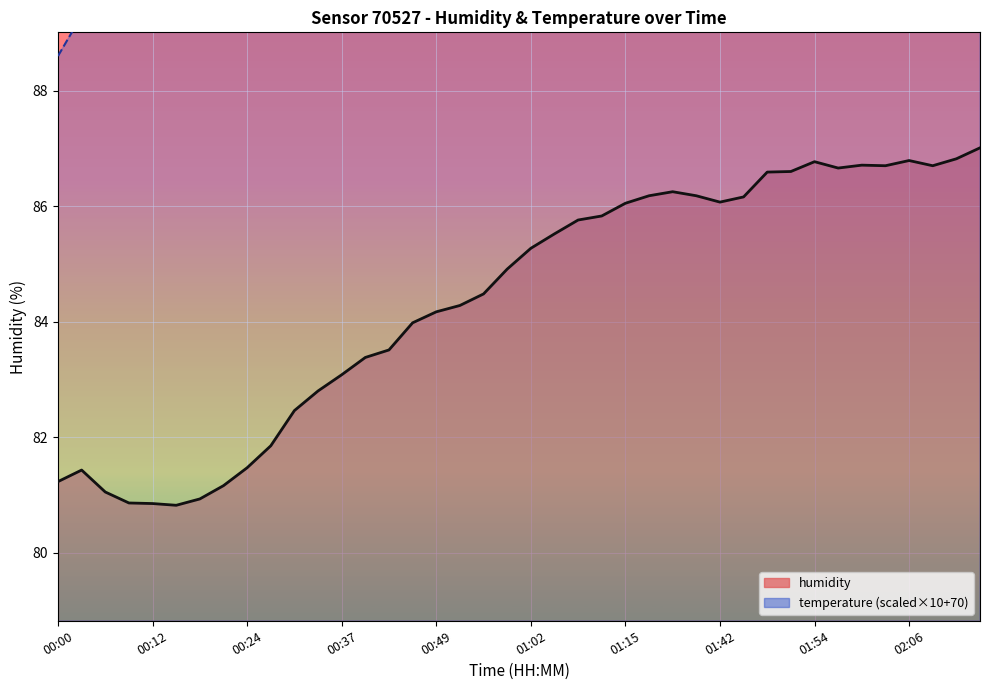

How many interior local valleys (lower than both neighbors) does the data have?

5